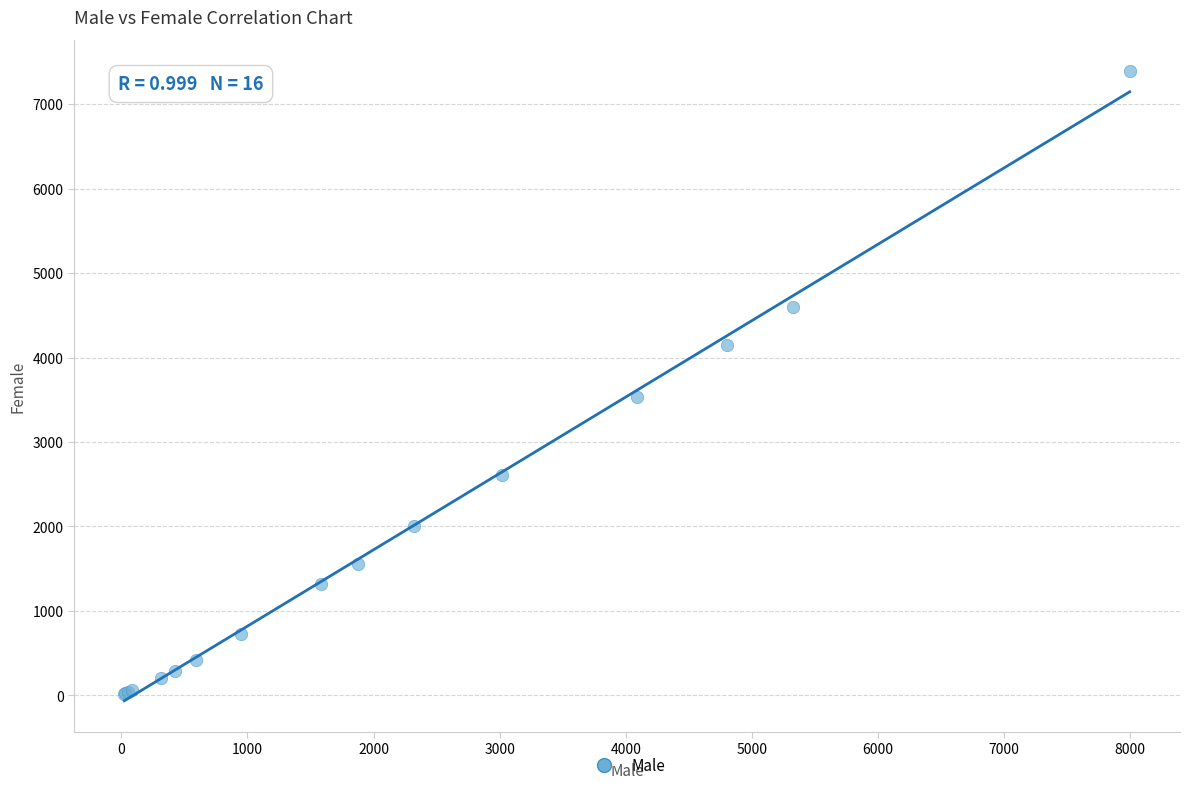

What Y value in the scatter plot is closest to 3703?

3532.3